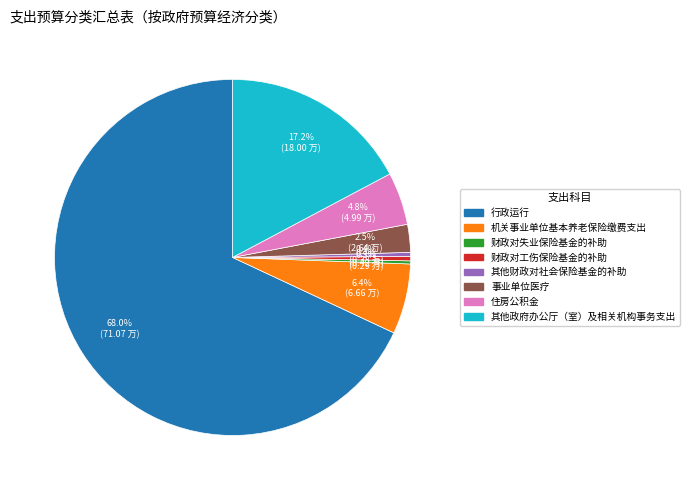

True or false: 财政对工伤保险基金的补助 accounts for 0% of the total.

True